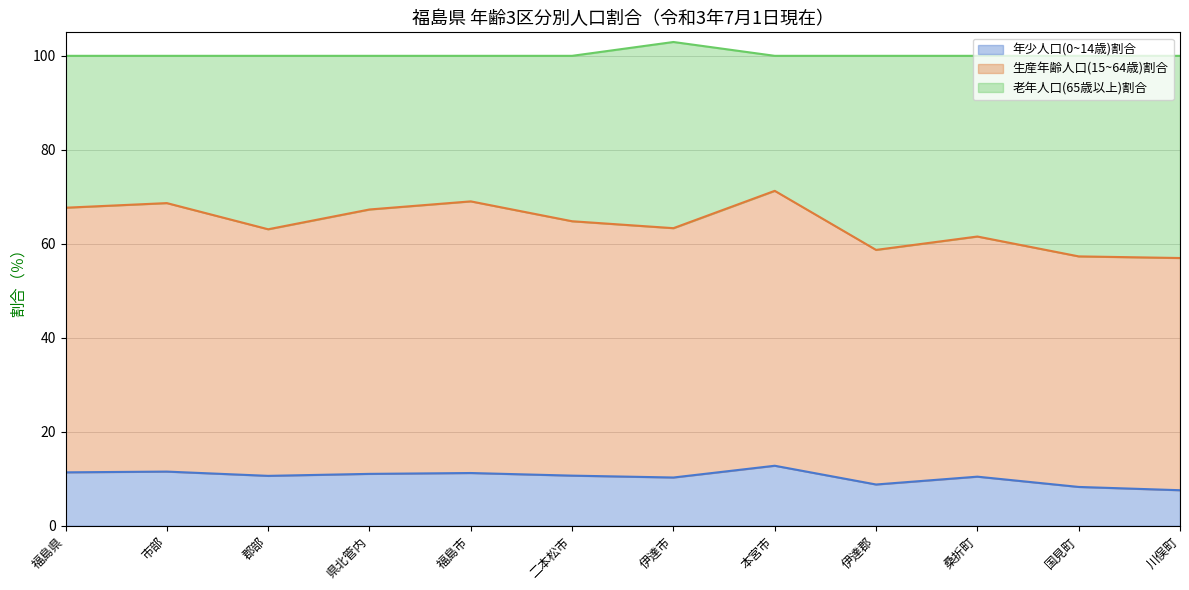

Does the chart display data point markers on the line(s)?

No